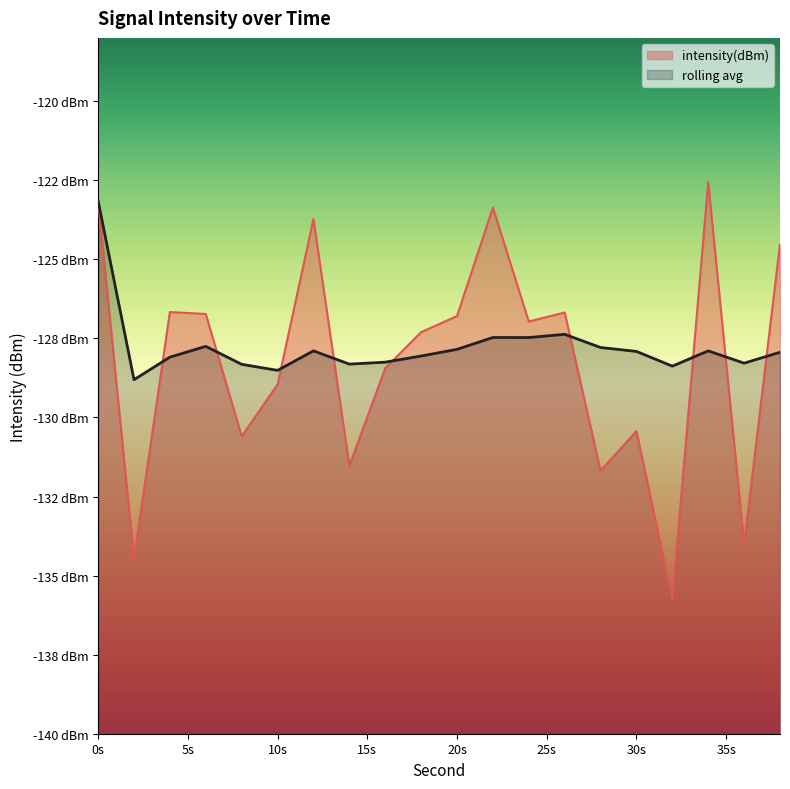

What is the maximum value for intensity(dBm)?

-122.6